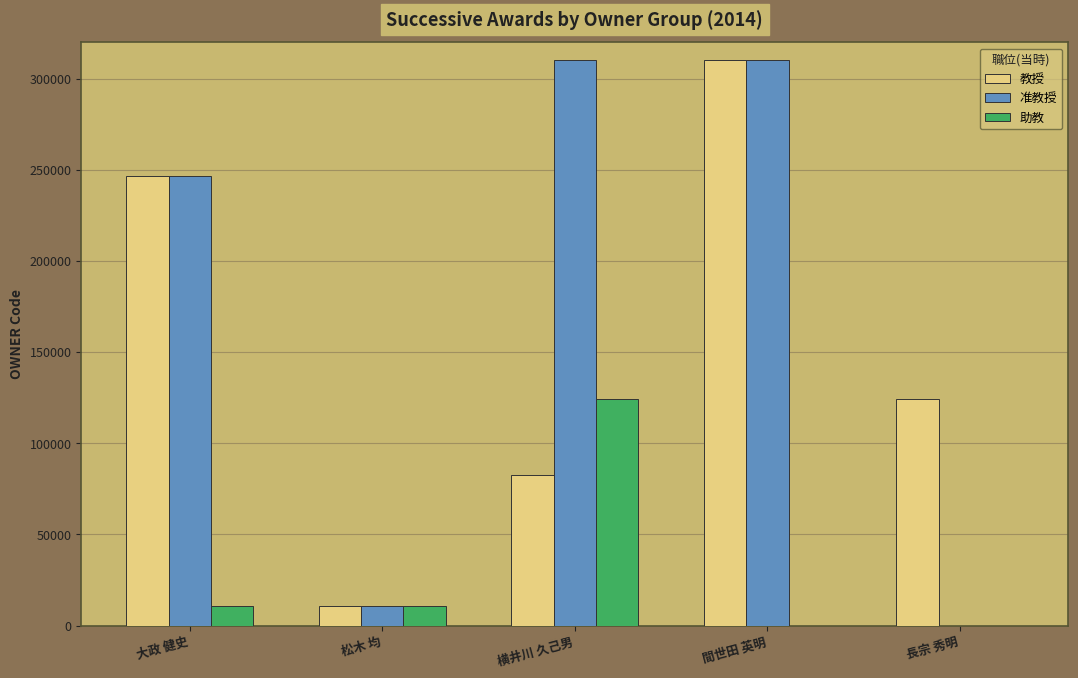

Which series changed the most between 大政 健史 and 長宗 秀明?

准教授